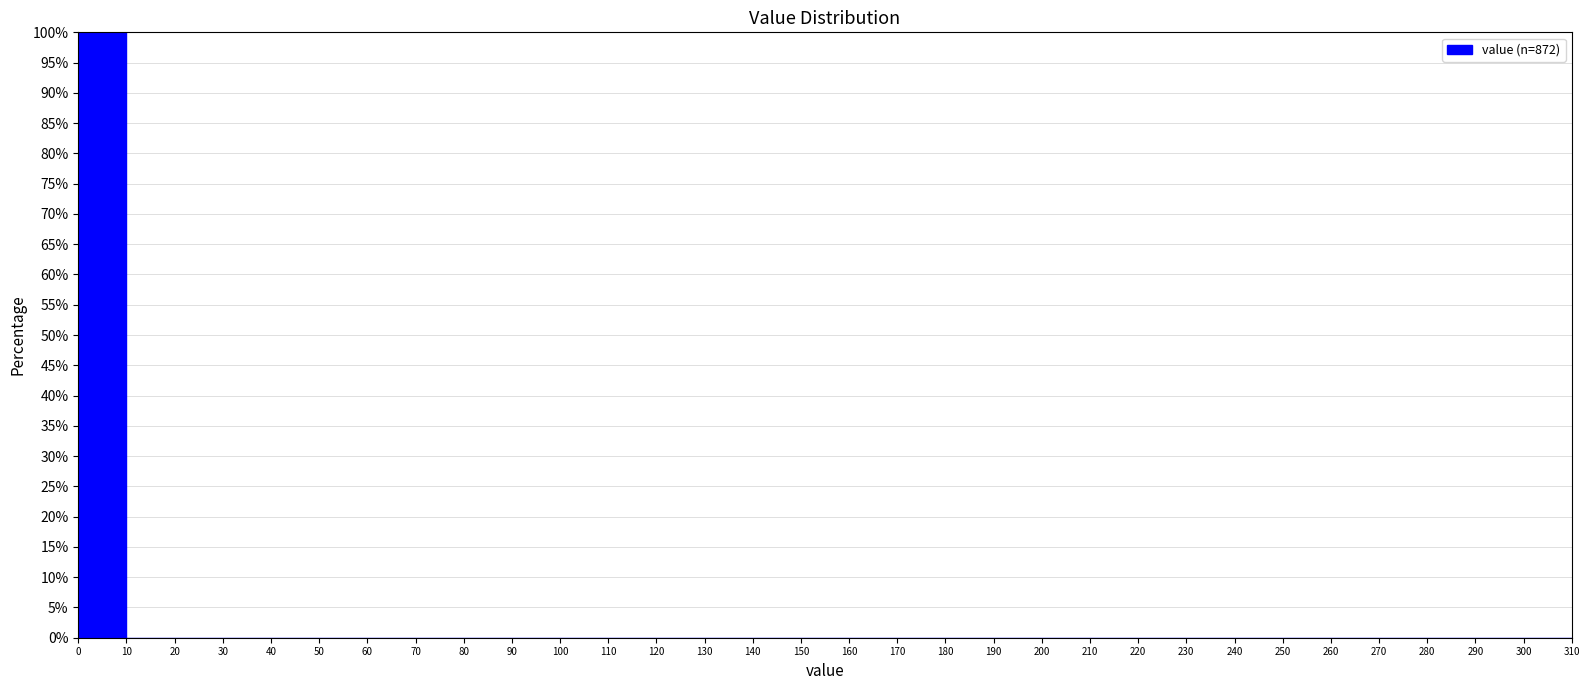

Reading left to right, transcribe this chart: for each bar, give the range it covers on the x-axis and its height. The values are not printed on the chart, so give them approximately, as read against the axis.

0 to 10: 100
10 to 20: 0
20 to 30: 0
30 to 40: 0
40 to 50: 0
50 to 60: 0
60 to 70: 0
70 to 80: 0
80 to 90: 0
90 to 100: 0
100 to 110: 0
110 to 120: 0
120 to 130: 0
130 to 140: 0
140 to 150: 0
150 to 160: 0
160 to 170: 0
170 to 180: 0
180 to 190: 0
190 to 200: 0
200 to 210: 0
210 to 220: 0
220 to 230: 0
230 to 240: 0
240 to 250: 0
250 to 260: 0
260 to 270: 0
270 to 280: 0
280 to 290: 0
290 to 300: 0
300 to 310: 0